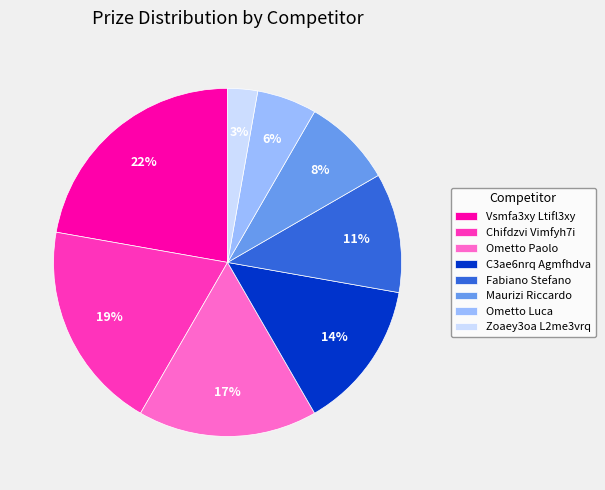

Does Zoaey3oa L2me3vrq account for over 50% of the chart?

No